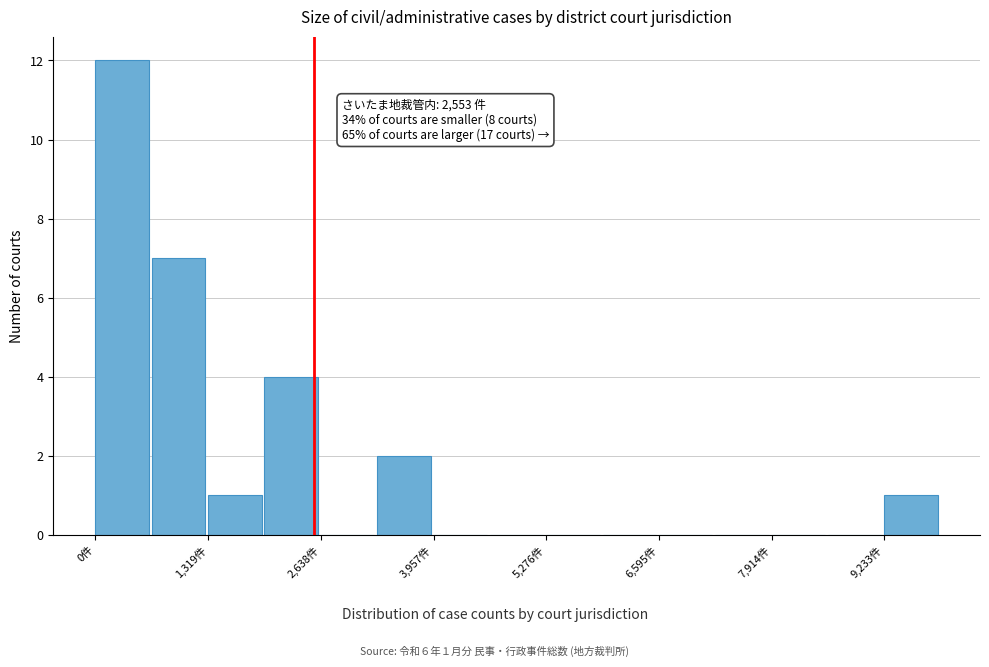

Around what value on the x-axis is the tallest bar? Give the approximate position of its centre, as read against the axis.

400